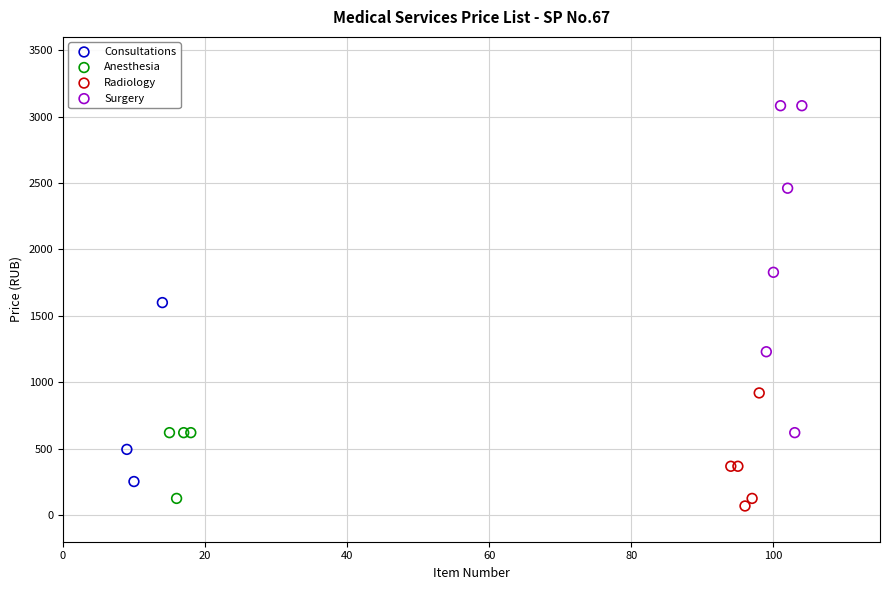

Which series reaches the maximum Y coordinate?

Surgery